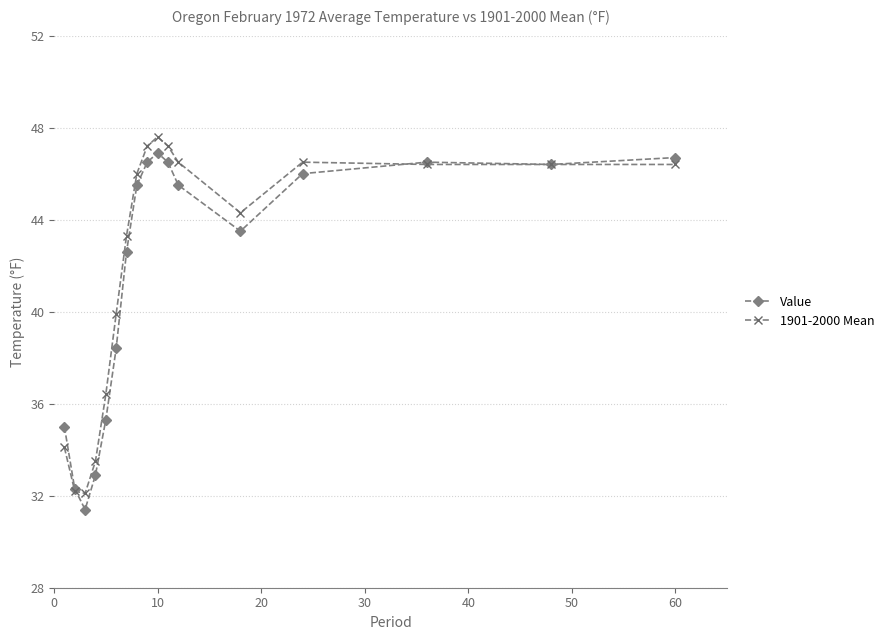

How many lines are shown in the chart?

2